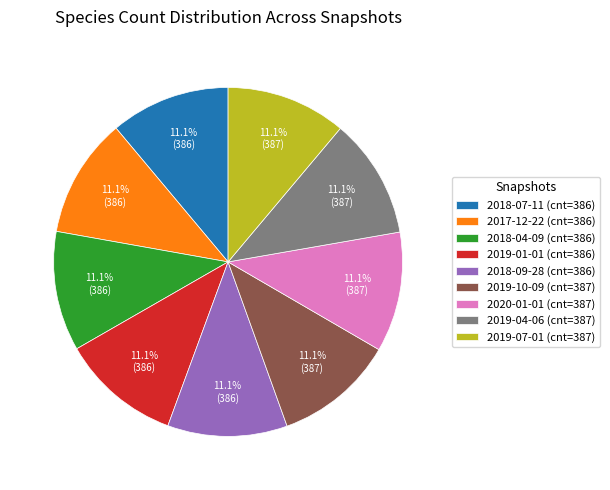

Is there any slice that represents more than half of the pie?

No